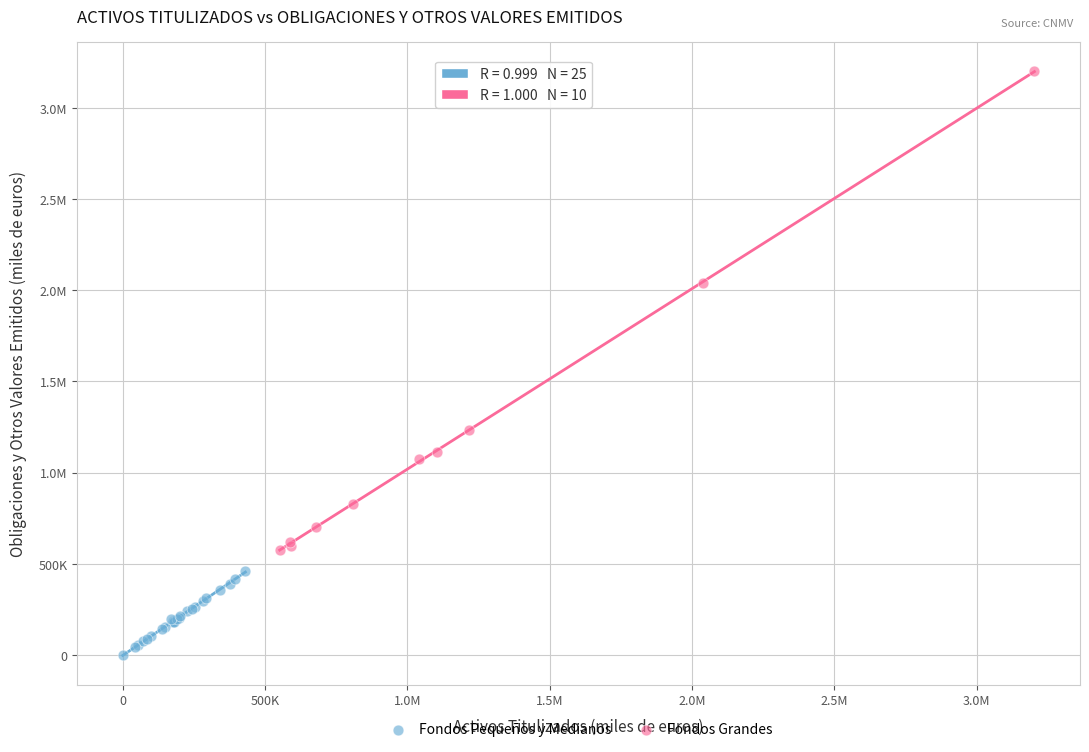

What are all the series names shown in the legend?

Fondos Pequeños y Medianos, Fondos Grandes